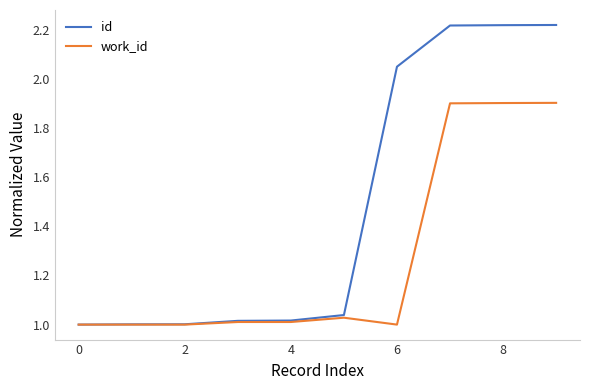

Which series has the widest spread of values?

id